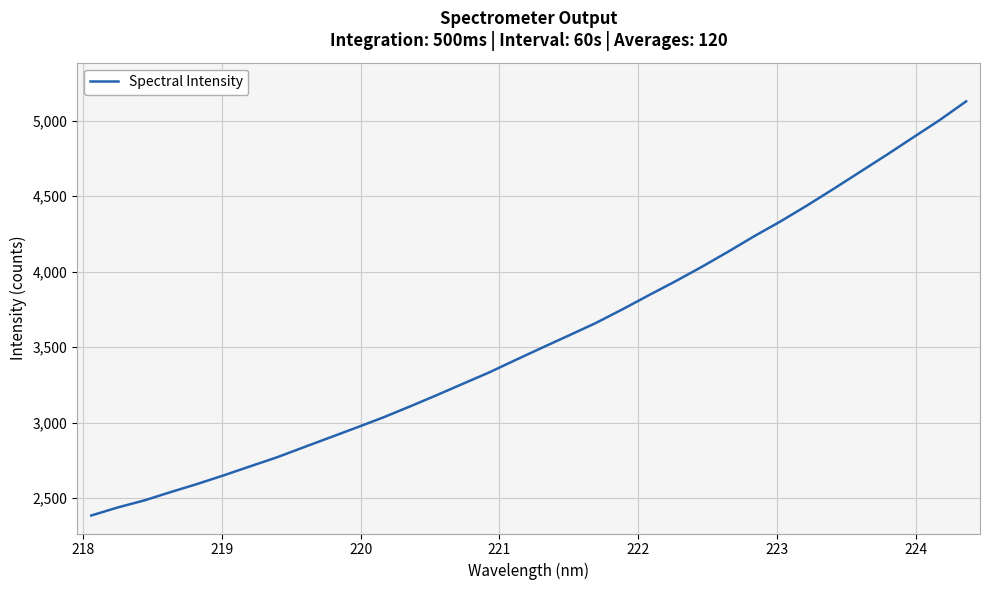

How many lines are shown in the chart?

1